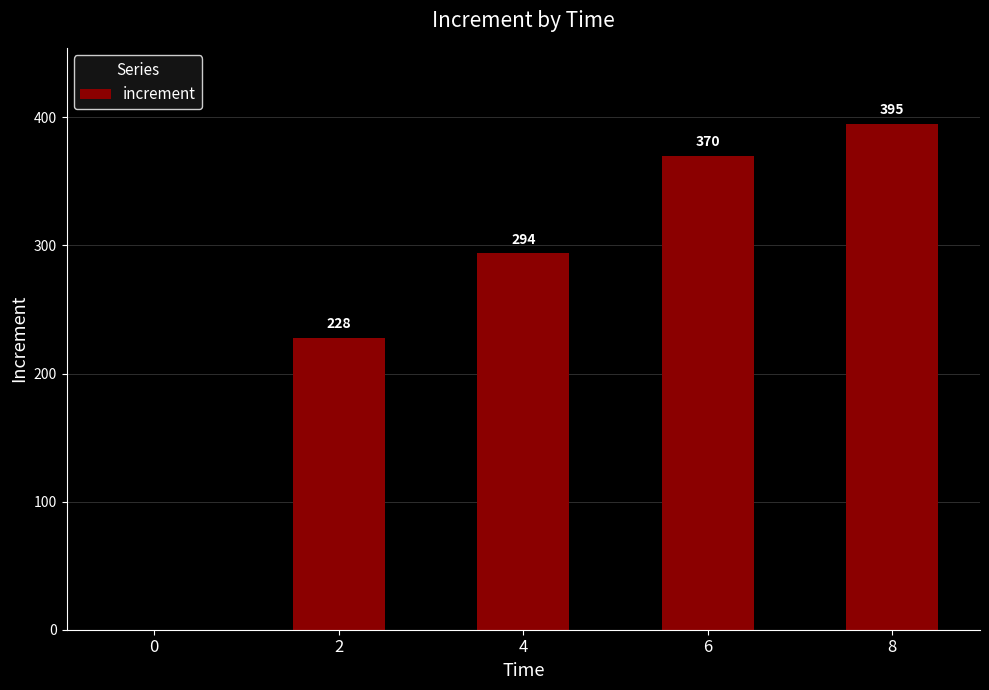

Are the bars horizontal?

No